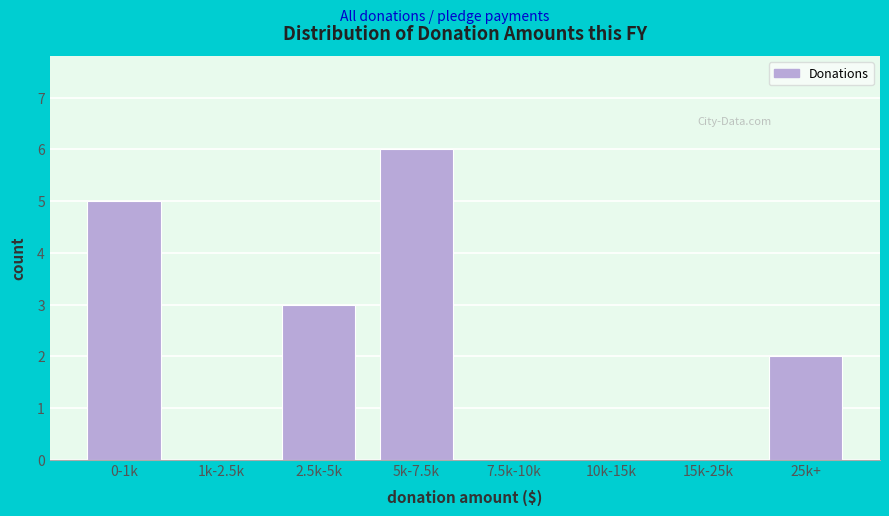

Reading right to left, what are all the values shown in this chart?

25k+=2	15k-25k=0	10k-15k=0	7.5k-10k=0	5k-7.5k=6	2.5k-5k=3	1k-2.5k=0	0-1k=5